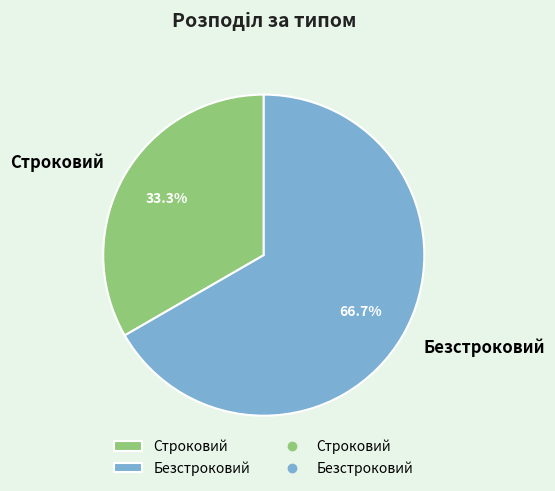

What is the ratio of the value at Безстроковий to the value at Строковий?

2.0